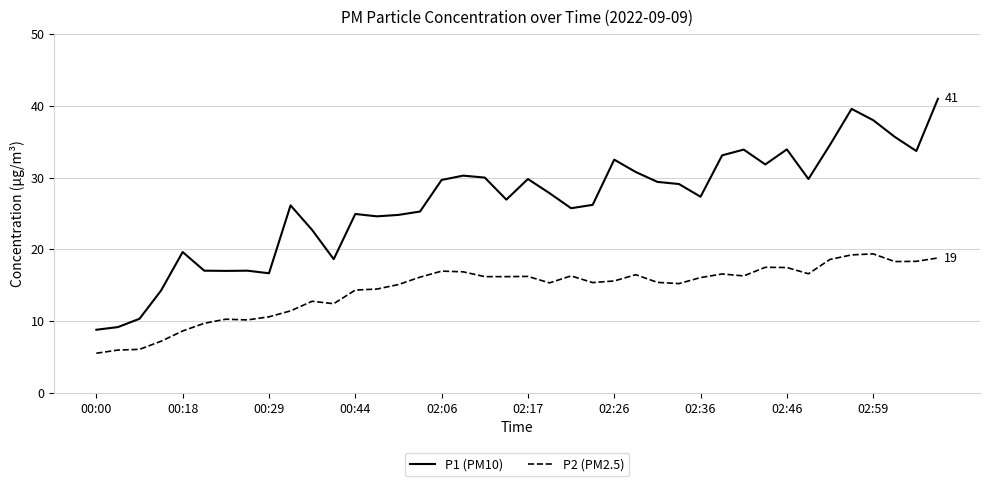

How many lines are shown in the chart?

2